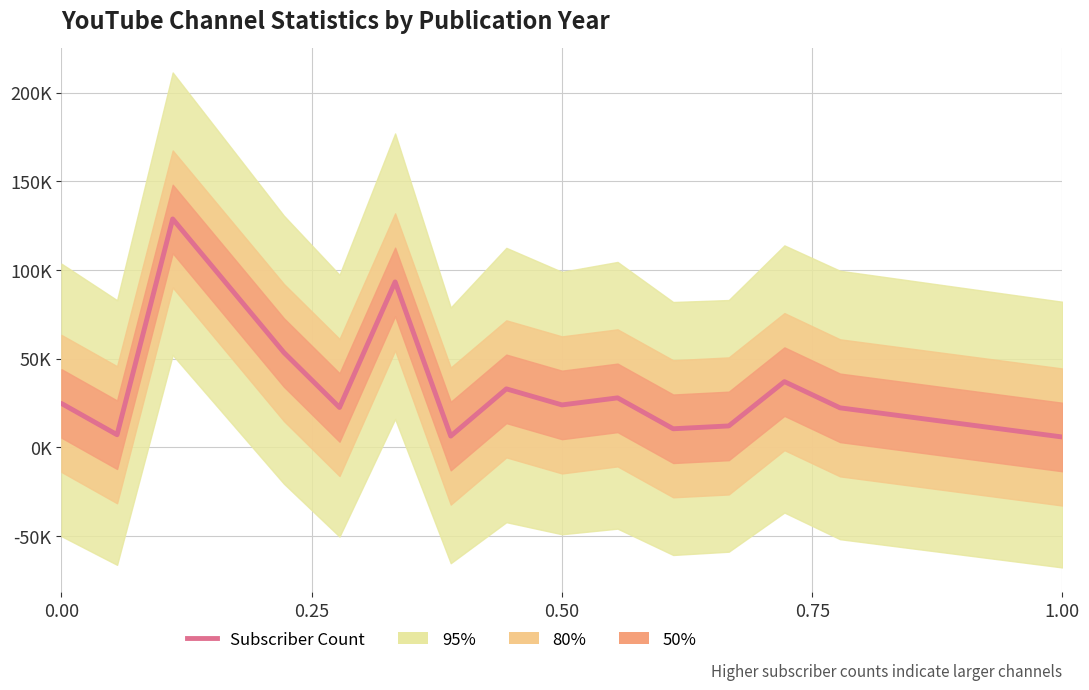

How many points are higher than both their immediate neighbors (excluding endpoints)?

5